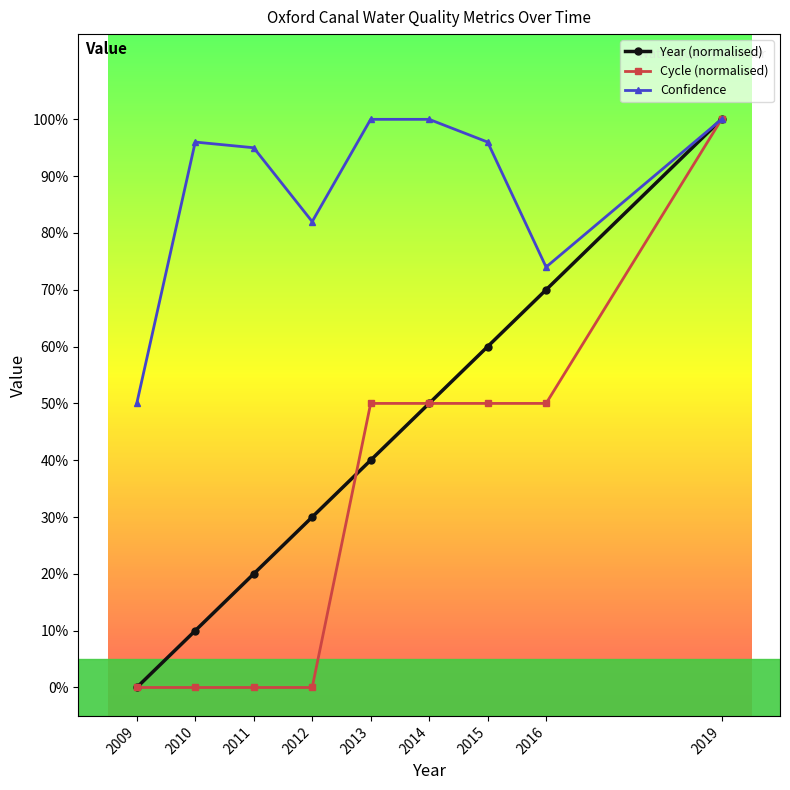

What is the value of the Year (normalised) point at the 9th from the left?

1.0